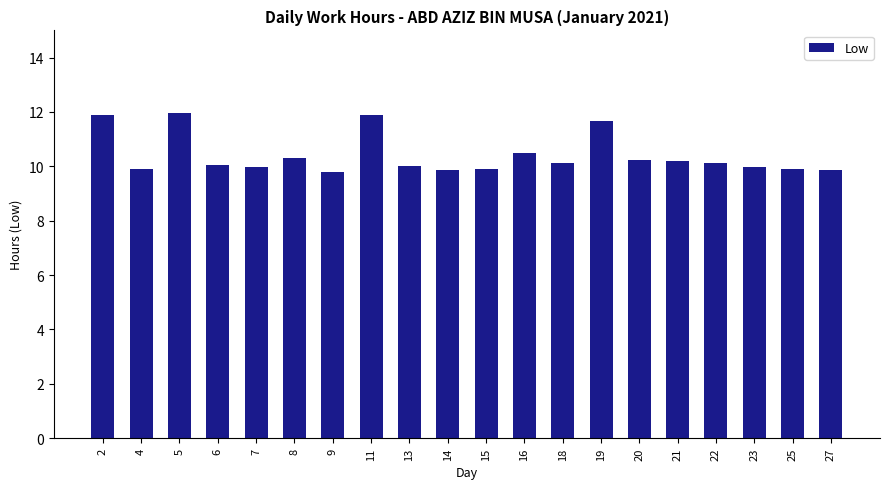

What is the difference between the second highest and minimum values?

2.1